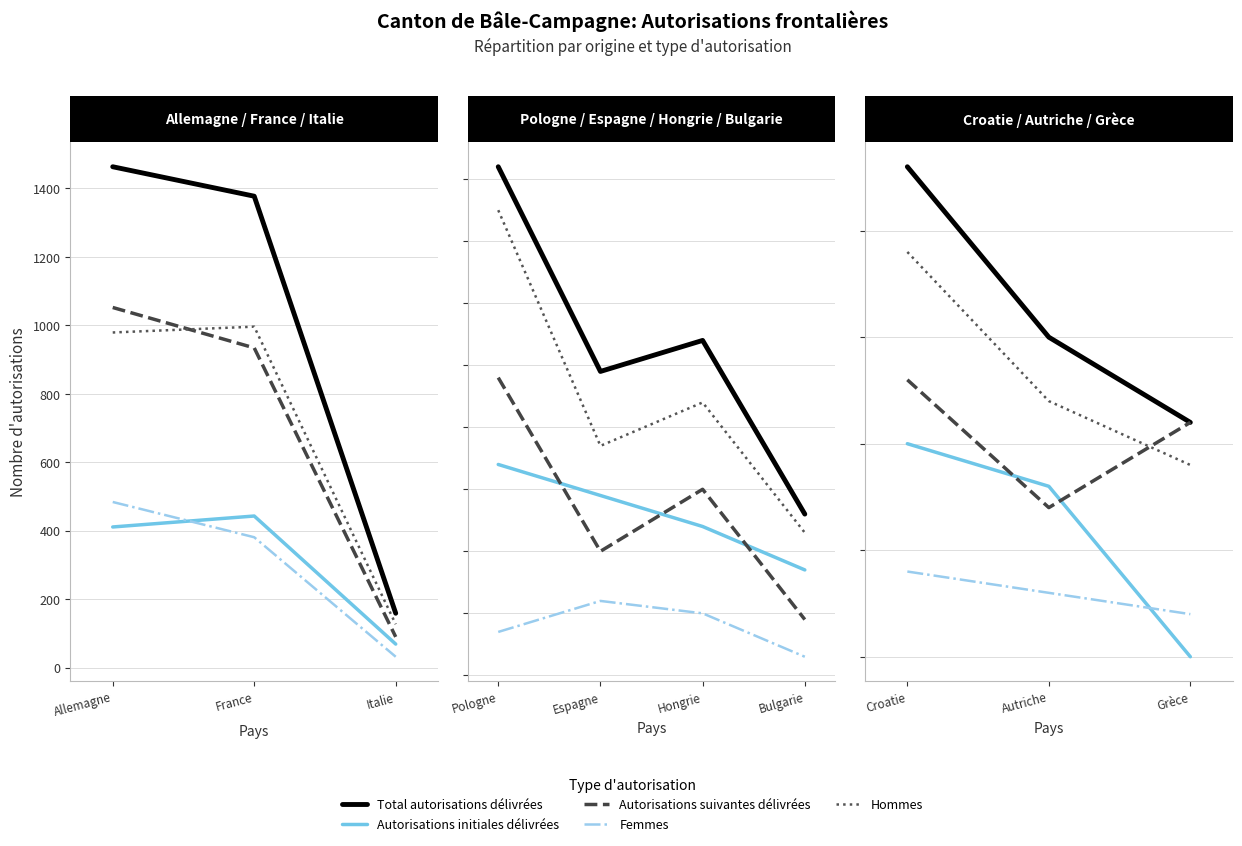

What is the label of the 2nd point from the left?

Autriche